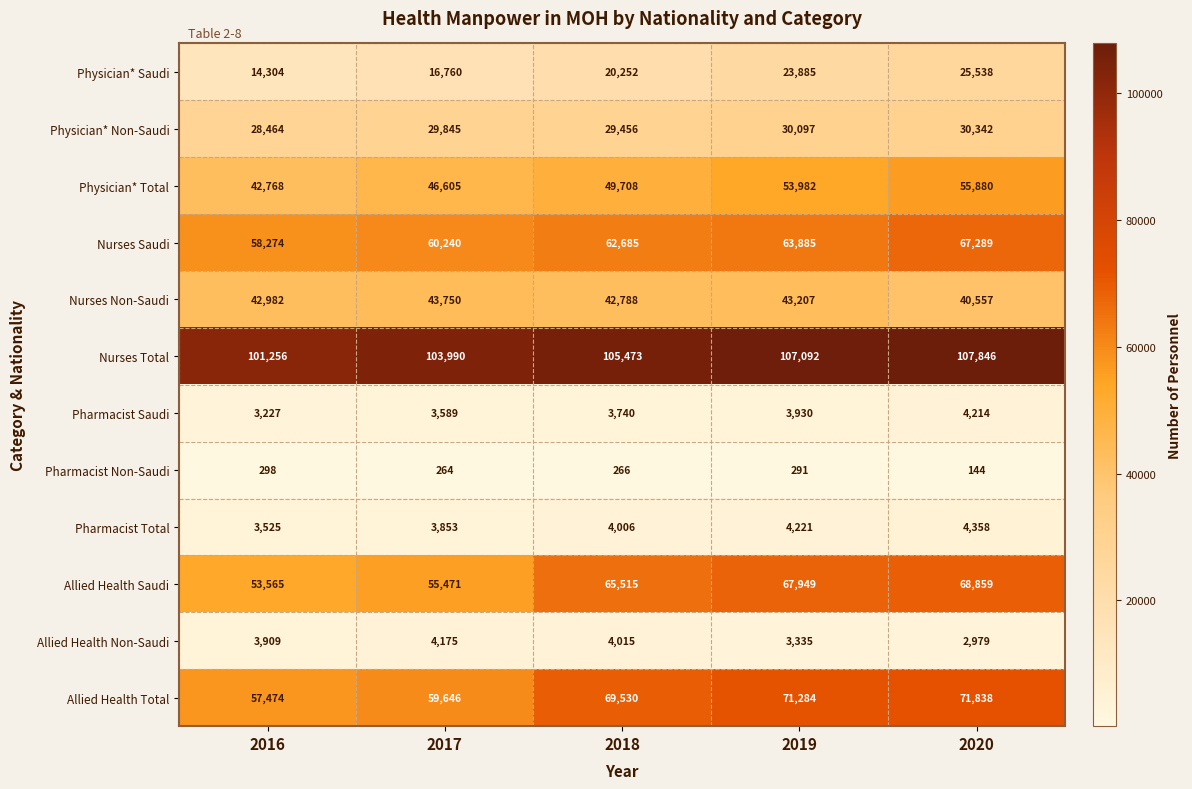

True or false: Nurses Total has a value of 25171 at 2018.

False